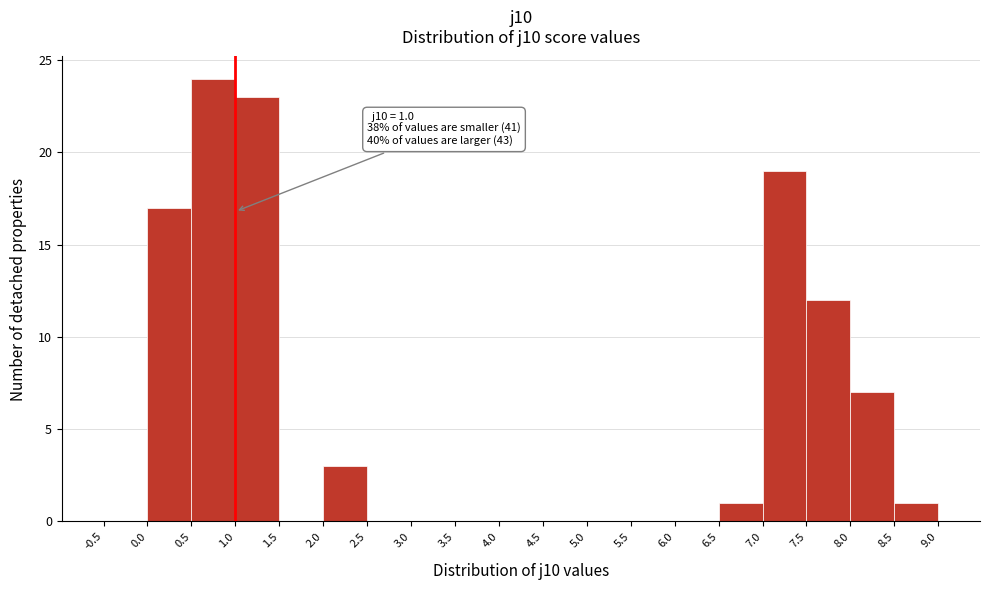

Which range on the x-axis has the tallest bar?

0.5 to 1.0